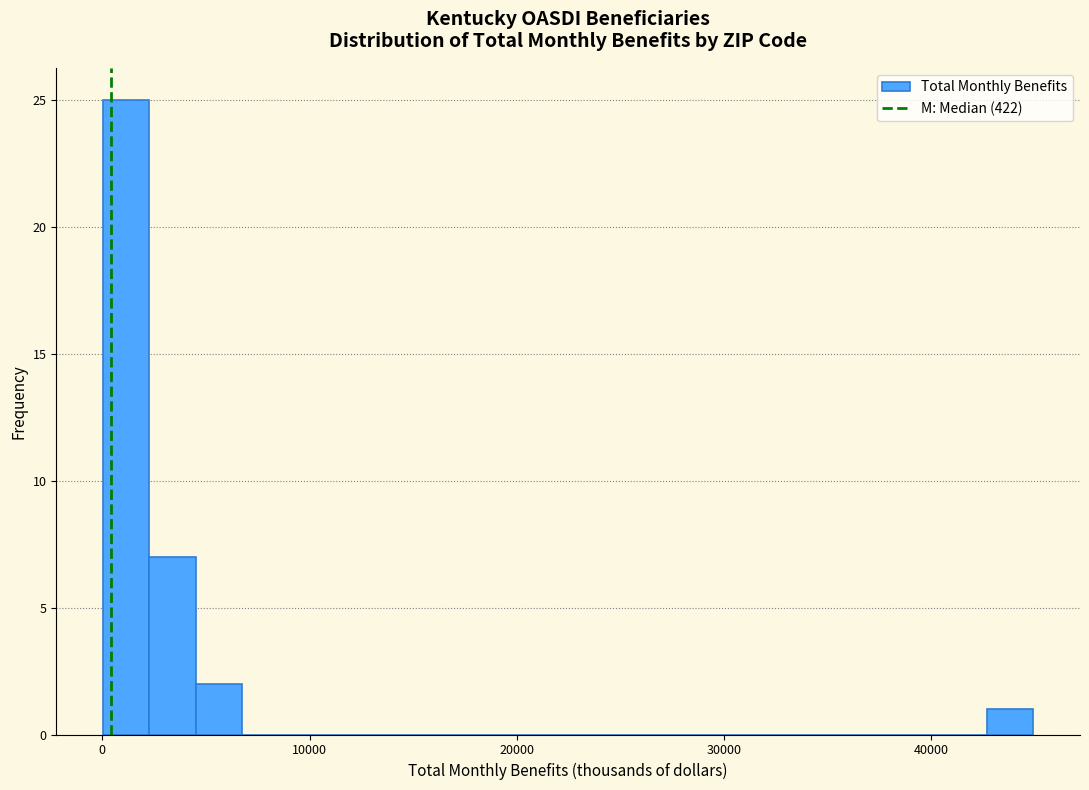

Around what value on the x-axis is the tallest bar? Give the approximate position of its centre, as read against the axis.

1000